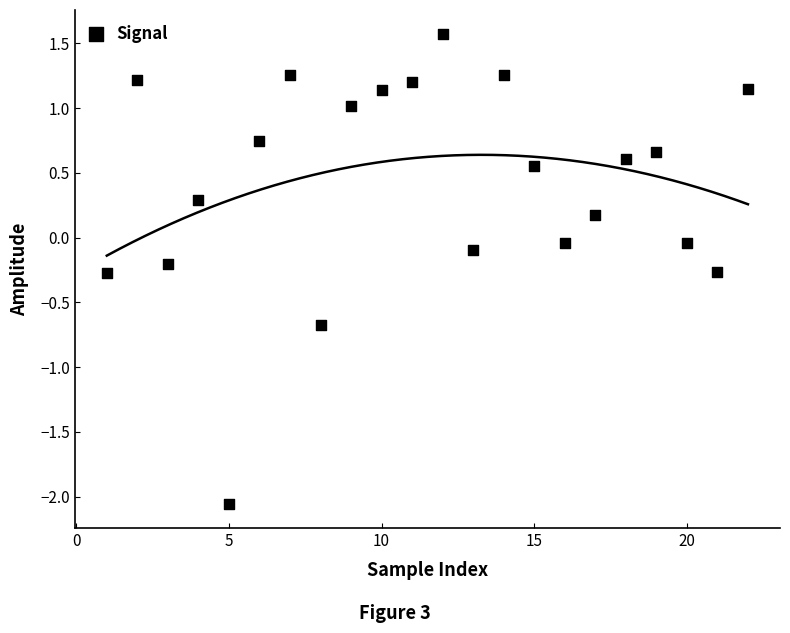

What is the range of X values (max minus min)?

21.0